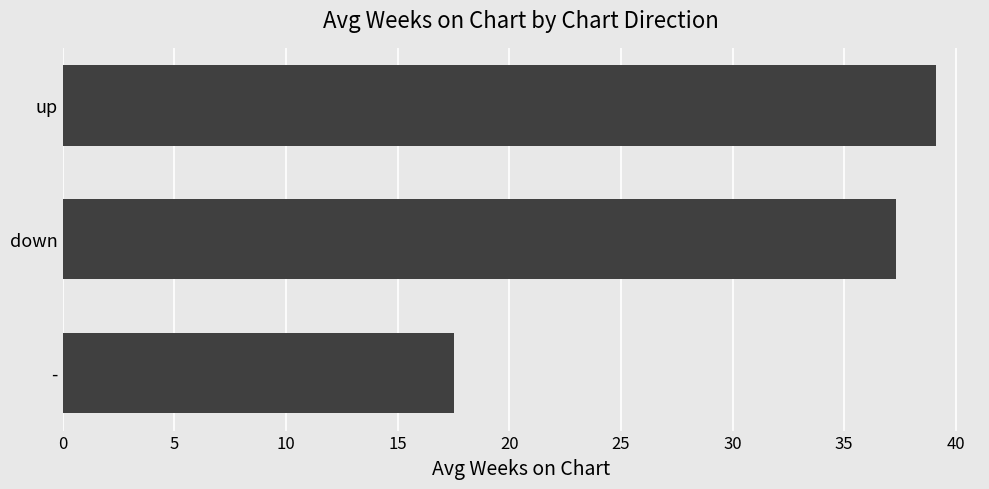

Between - and down, which is larger?

down